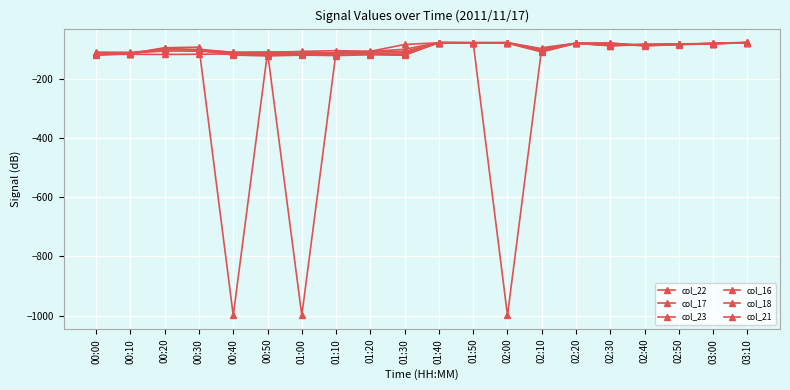

How many values in the col_17 series are below -95?

11